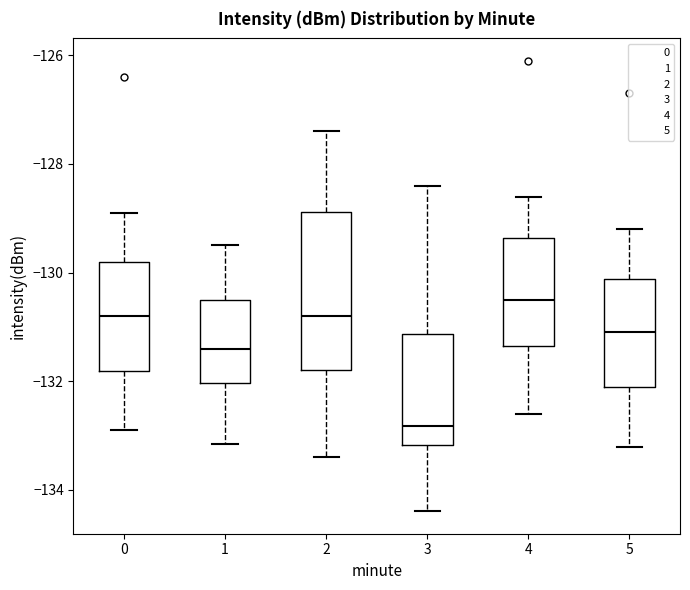

Which box is the tallest, from its lower edge to its upper edge?

2